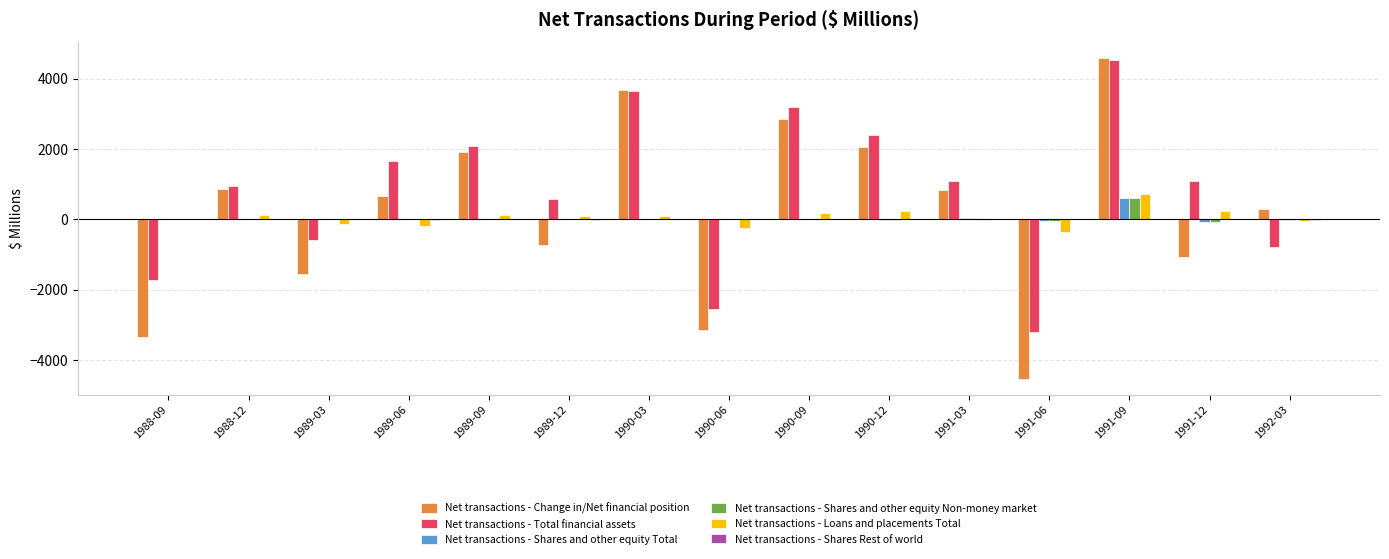

What is the sum of all Net transactions - Shares and other equity Total values?

553